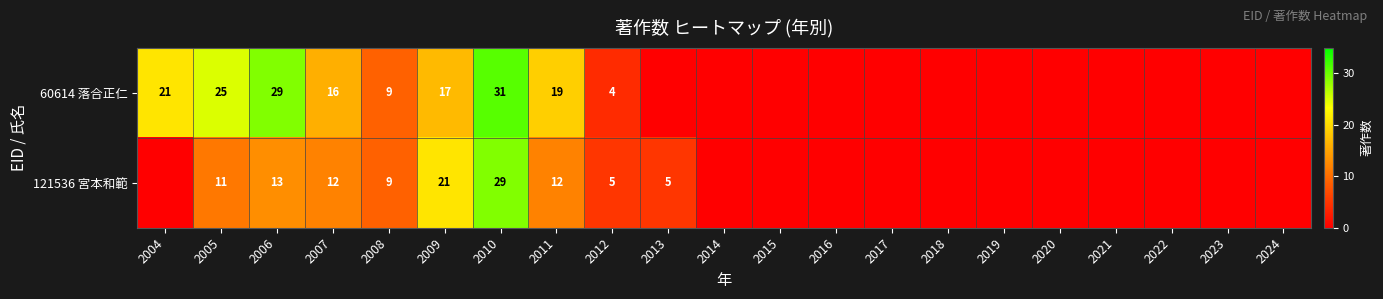

What is the difference between the 60614 落合正仁 values at 2011 and 2006?

10